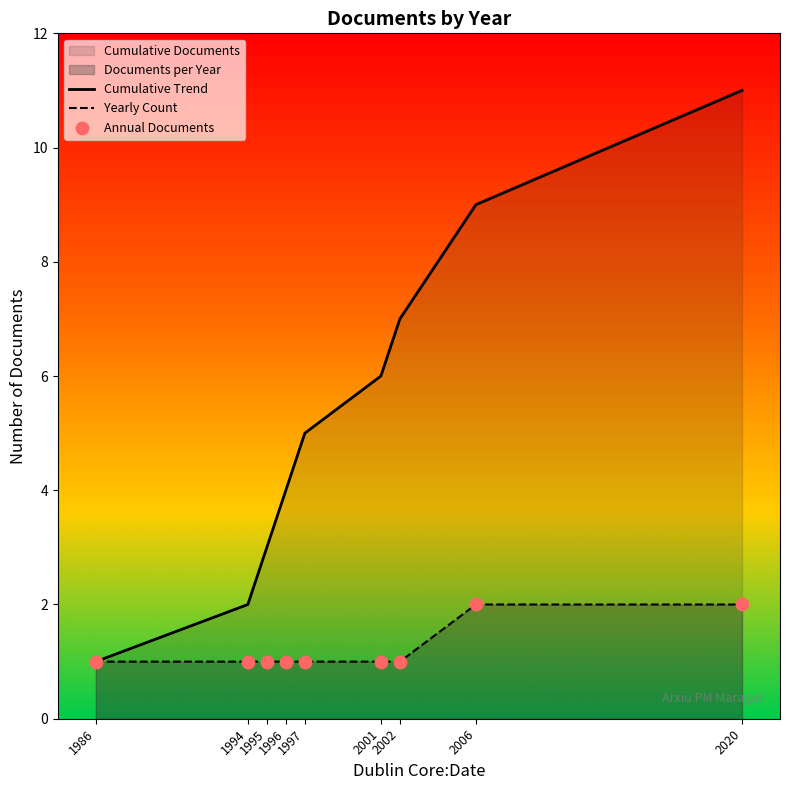

Is the value of Annual Documents at 1997 greater than the value of Cumulative Trend at 1994?

No